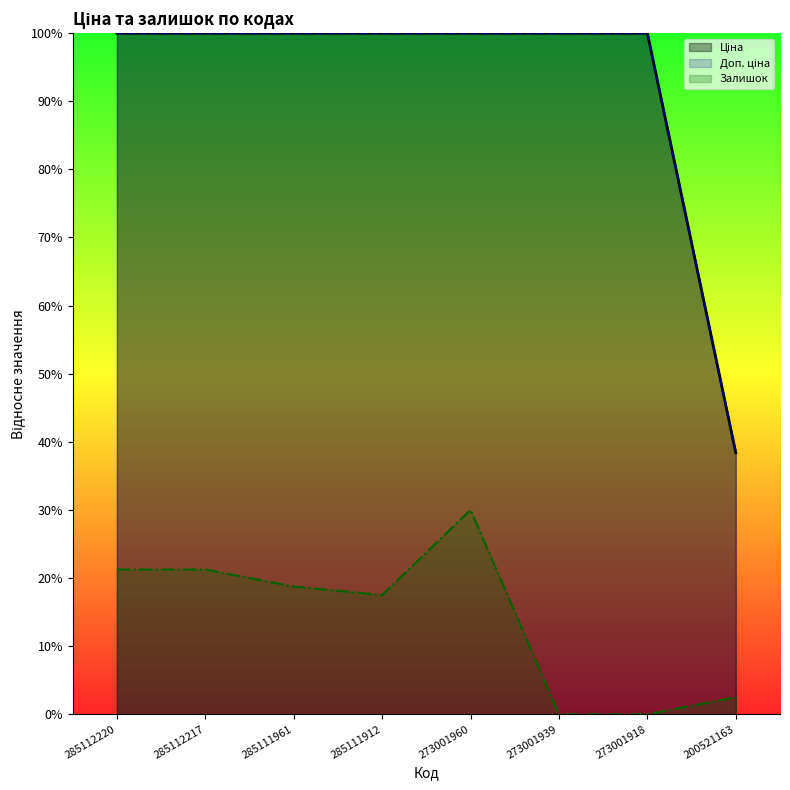

True or false: Залишок and Ціна cross at least once.

False